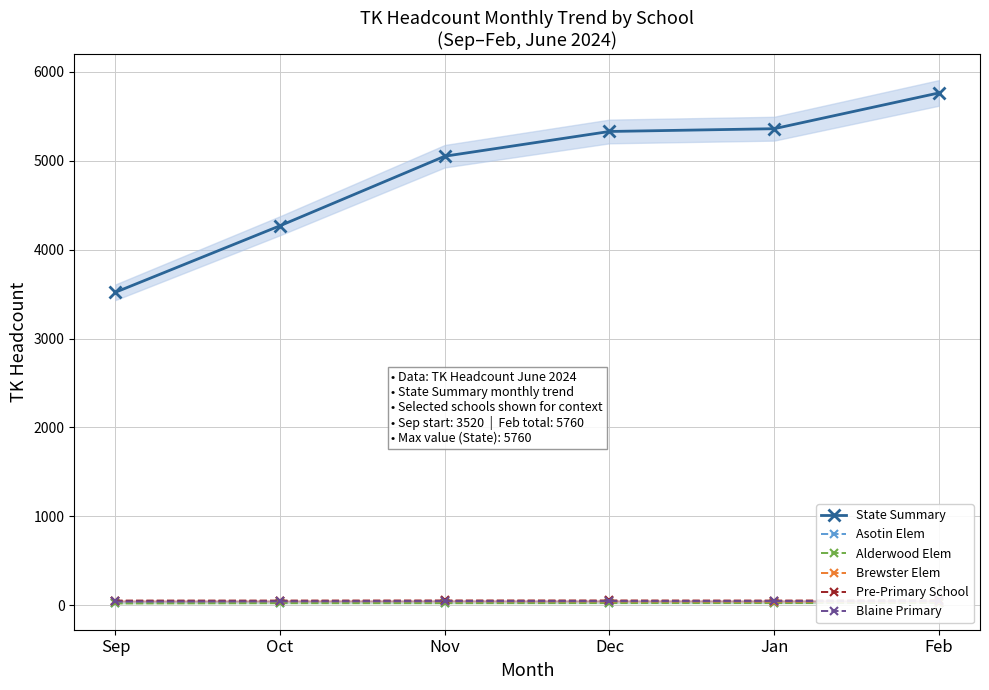

True or false: State Summary has more than 1 interior local peaks.

False